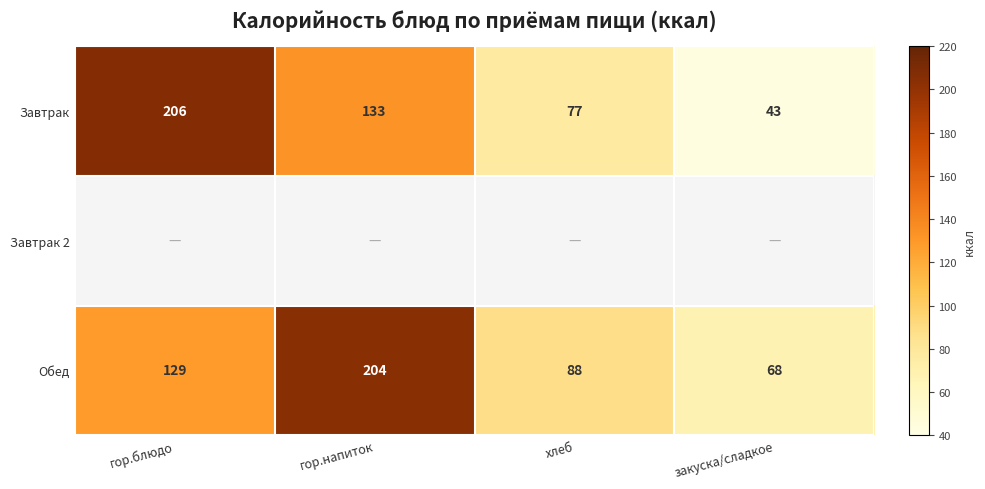

The Завтрак series shows 49 at хлеб. True or false?

False